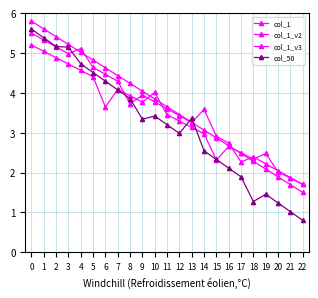

How many lines are shown in the chart?

4